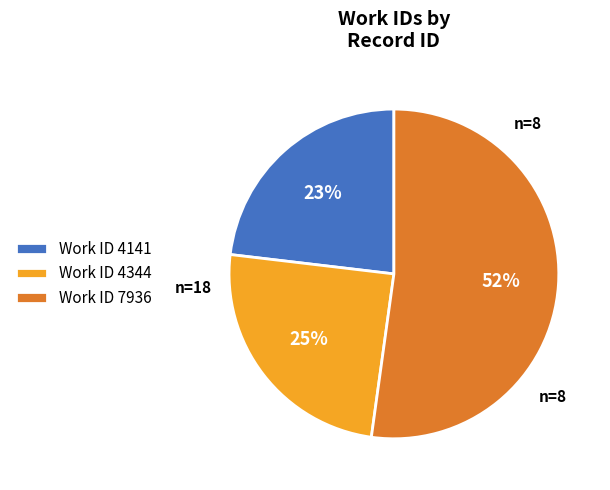

Rank the categories by value from lowest to highest.

Work ID 4141, Work ID 4344, Work ID 7936